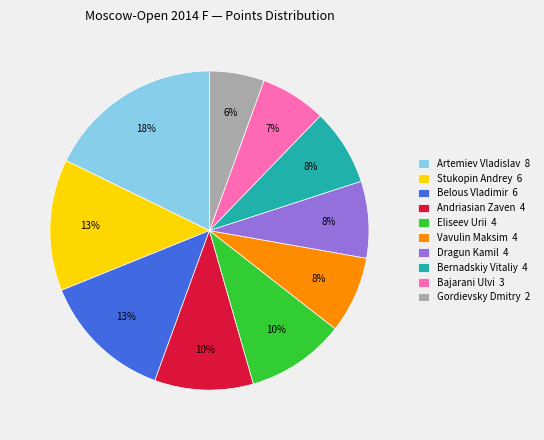

Is it true that Belous Vladimir is 25% of the pie?

False